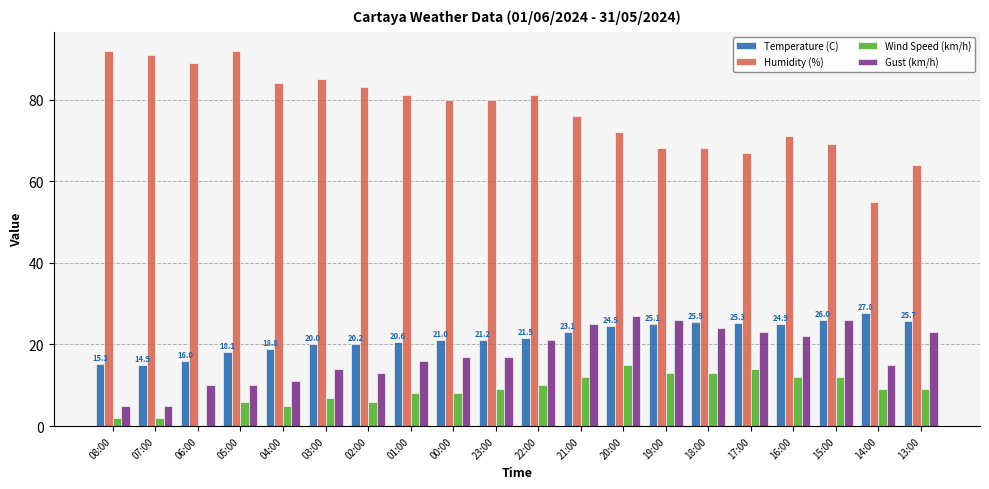

Does the chart contain stacked bars?

No